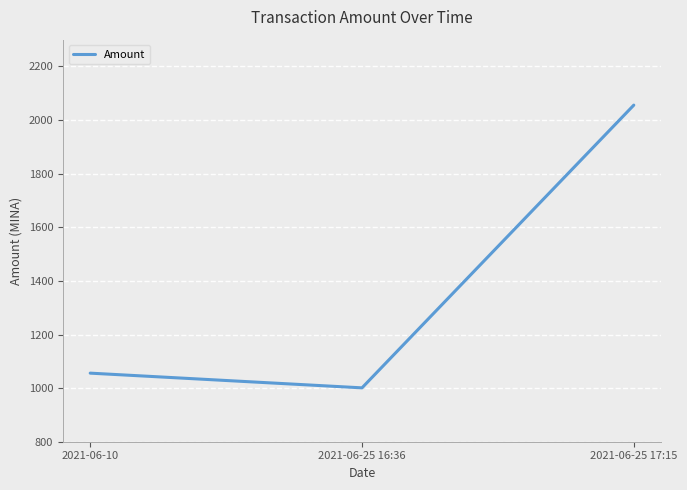

List the labels in order of value, smallest first.

2021-06-25 16:36, 2021-06-10, 2021-06-25 17:15